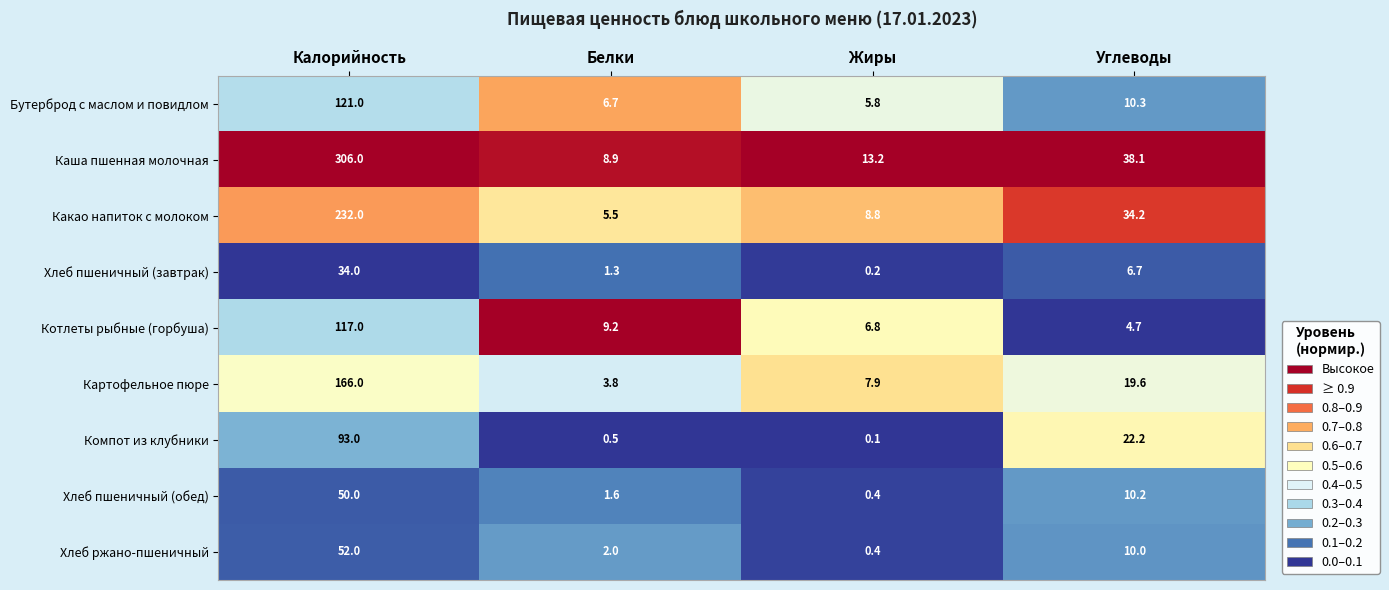

What value does the Хлеб пшеничный (завтрак) series have at Калорийность?

34.0